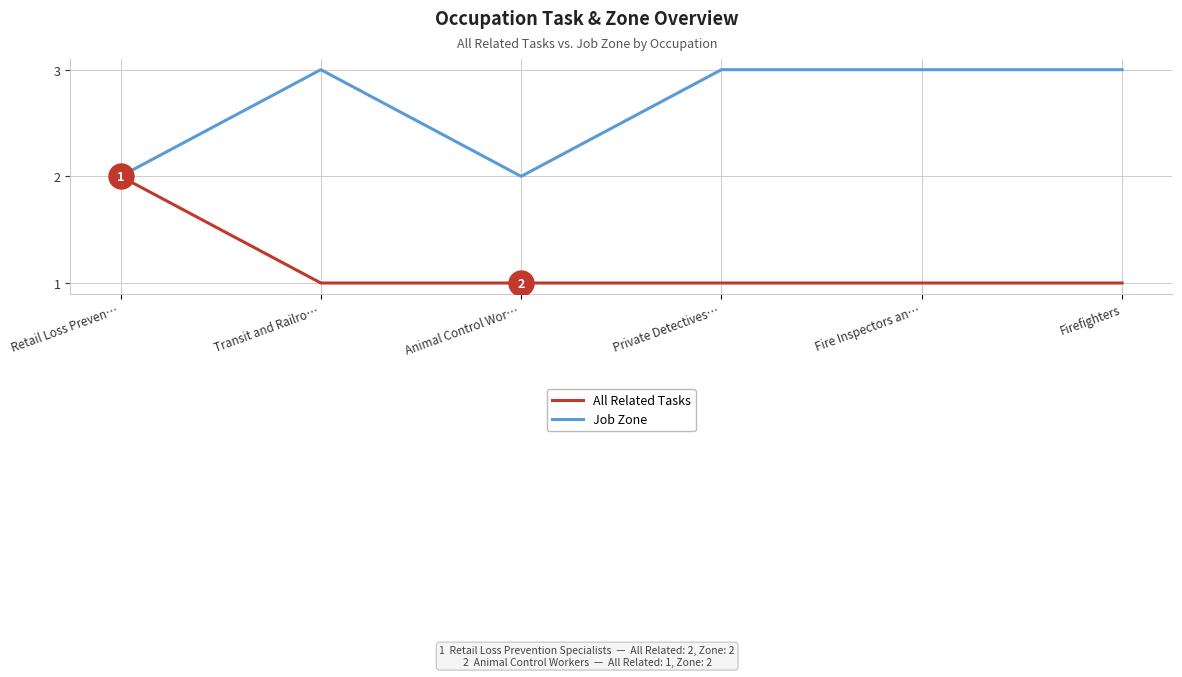

Reading left to right, transcribe all the data shown in this chart.

All Related Tasks: Retail Loss Preven…=2	Transit and Railro…=1	Animal Control Wor…=1	Private Detectives…=1	Fire Inspectors an…=1	Firefighters=1
Job Zone: Retail Loss Preven…=2	Transit and Railro…=3	Animal Control Wor…=2	Private Detectives…=3	Fire Inspectors an…=3	Firefighters=3